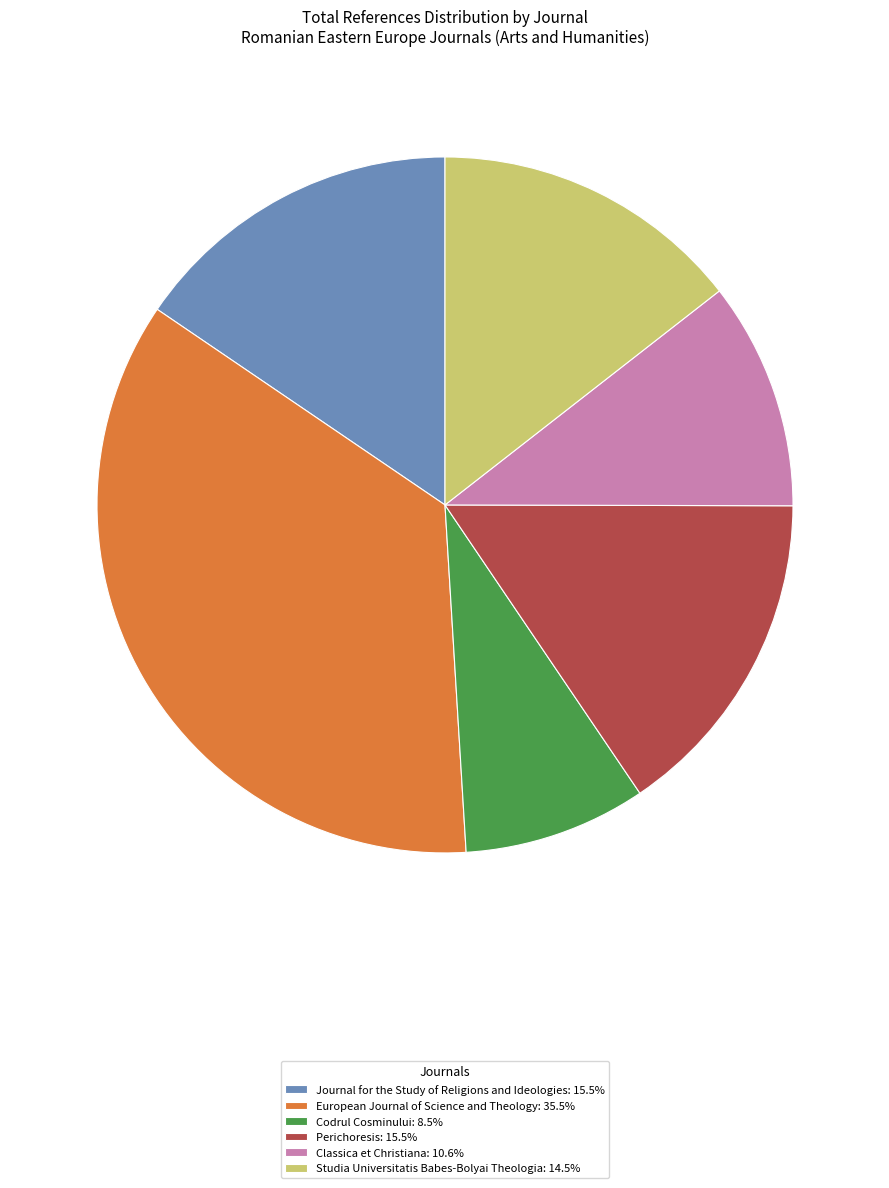

Which slice is the largest?

European Journal of Science and Theology